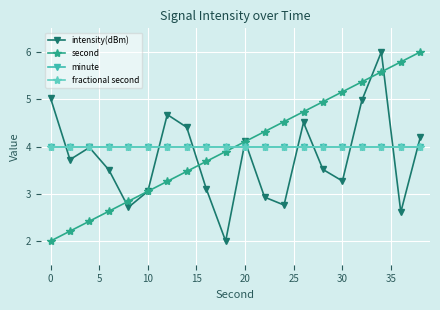

Does the chart have visible grid lines?

Yes